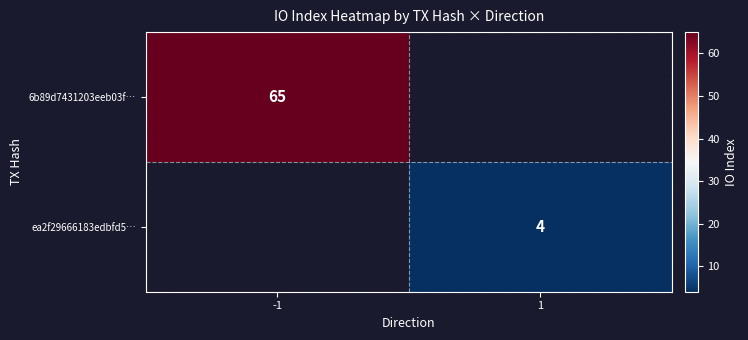

True or false: 6b89d7431203eeb03f… has a value of 65 at -1.

True